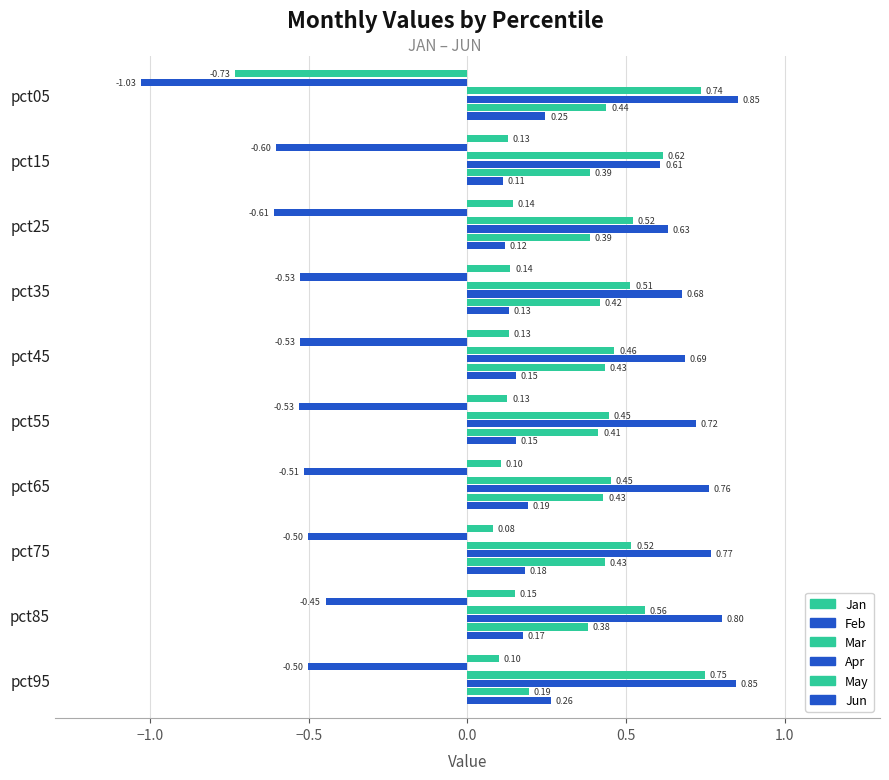

How many positive values does the Jan series have?

9